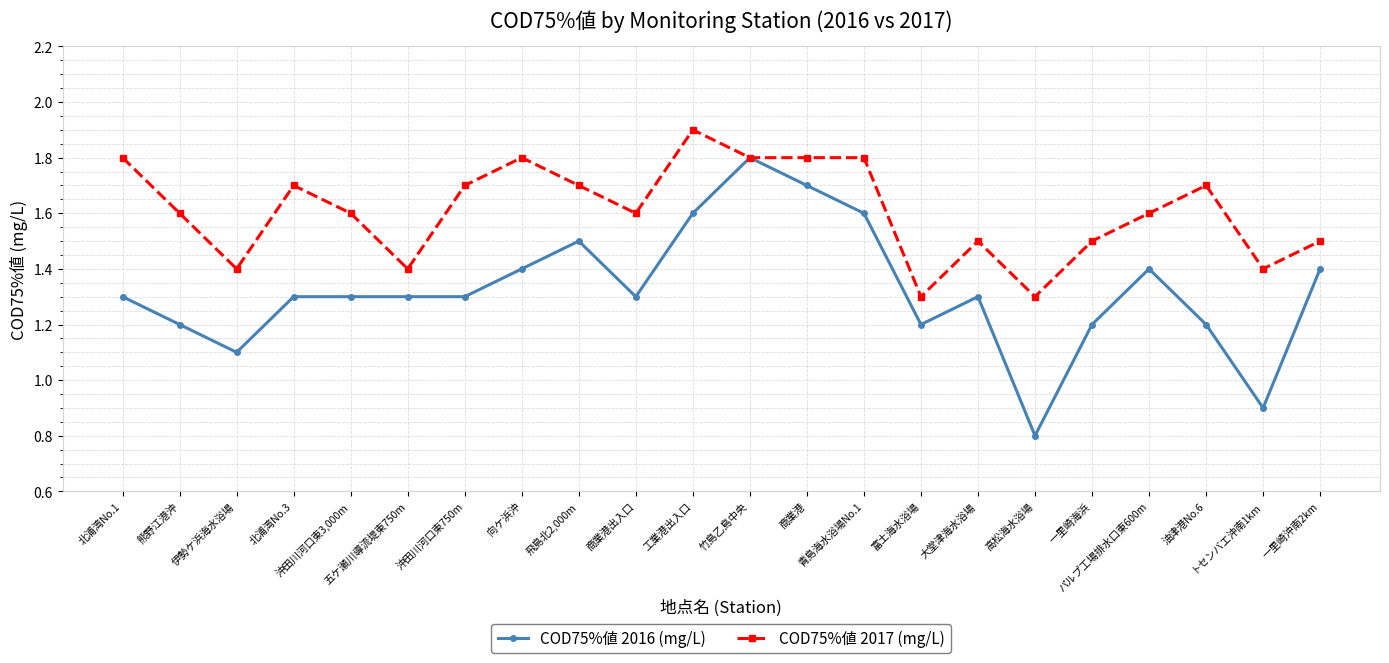

Which label corresponds to the smallest value in the chart?

高松海水浴場